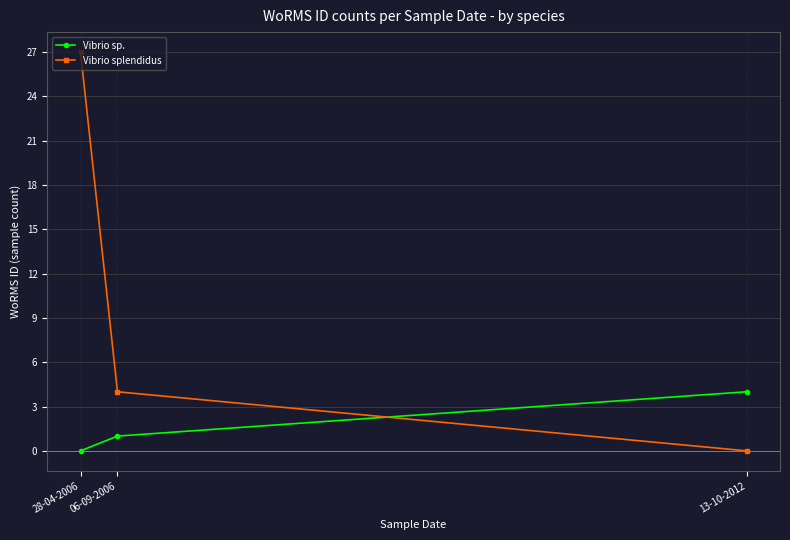

Where is Vibrio splendidus nearest to the value 13?

06-09-2006